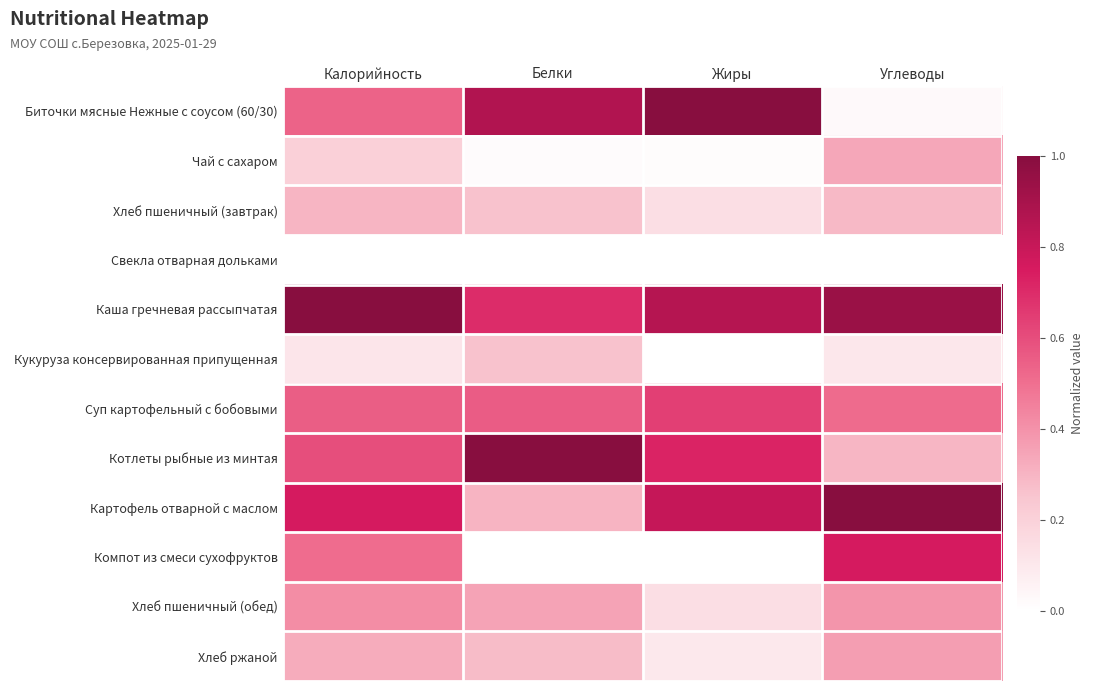

How many data points does each series have?

4